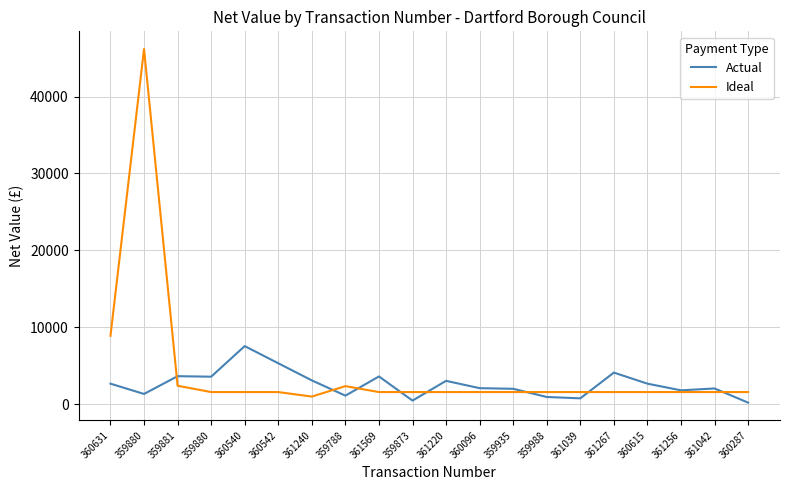

How many lines are shown in the chart?

2